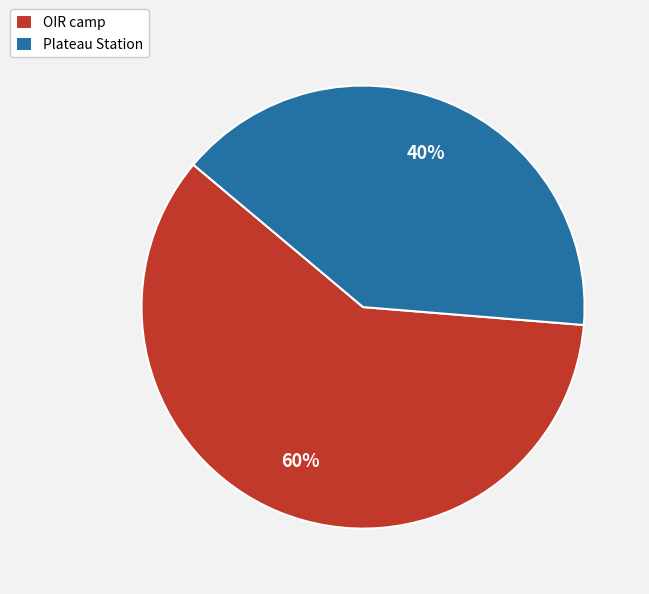

True or false: OIR camp accounts for 60% of the total.

True